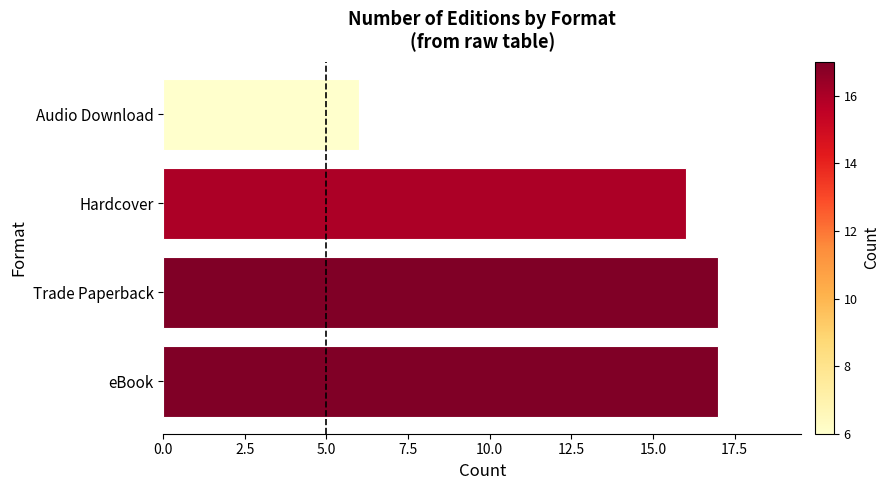

Read the value at Trade Paperback.

17